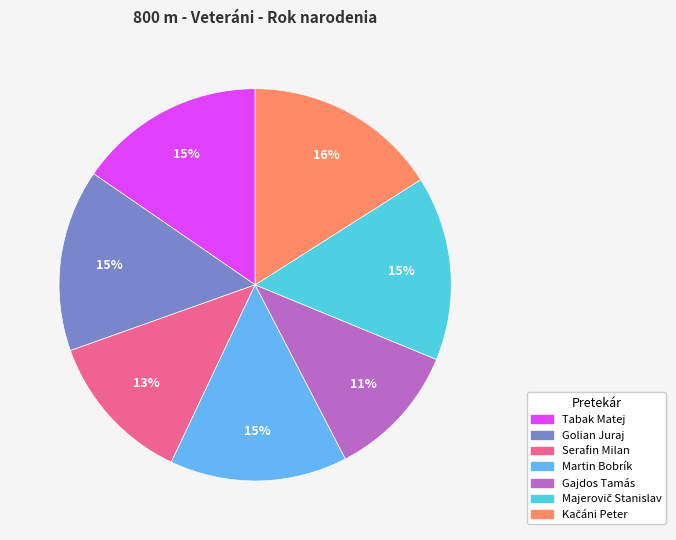

Is it true that Gajdos Tamás is 11% of the pie?

True